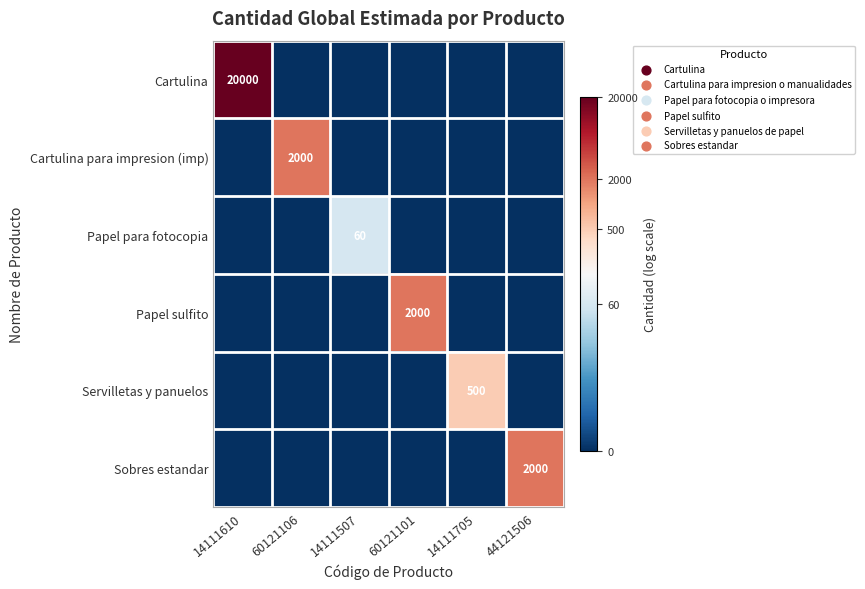

The Cartulina para impresion (imp) series shows 2771 at 60121106. True or false?

False